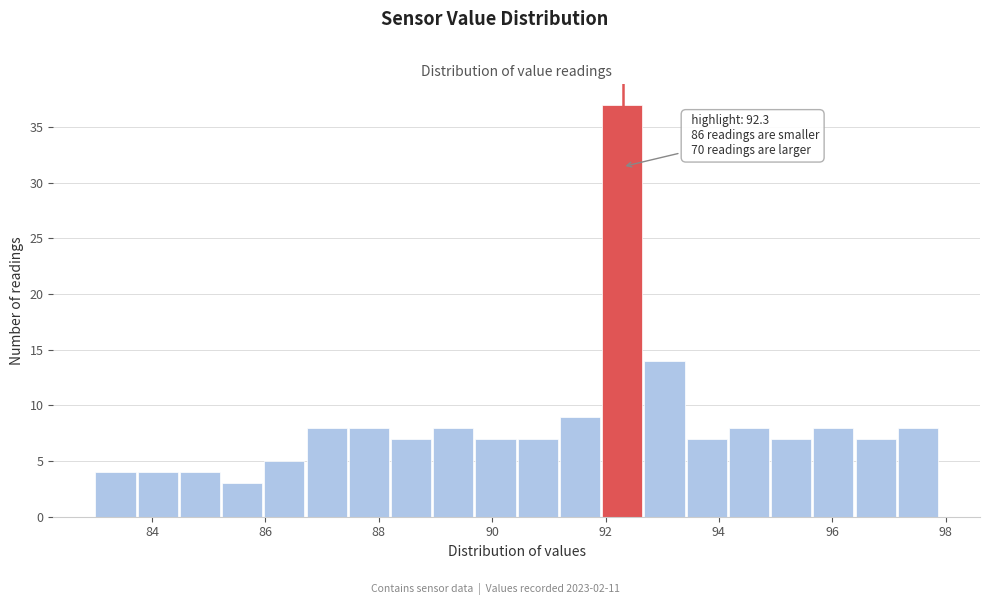

Read against the x-axis, roughly where is the centre of the tallest bar?

92.2